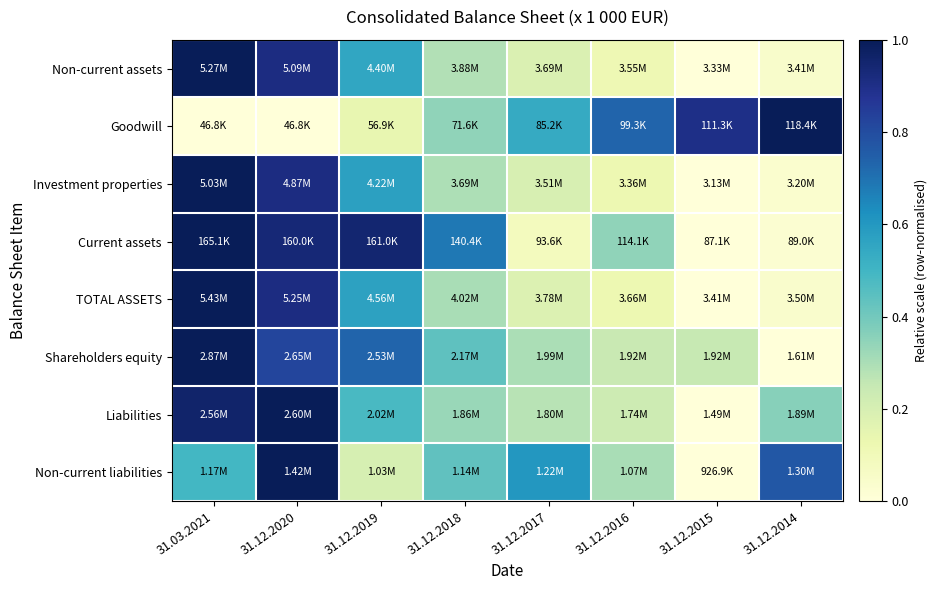

Reading left to right, extract all data points from this chart.

Non-current assets: 31.03.2021=1.0	31.12.2020=0.9	31.12.2019=0.6	31.12.2018=0.3	31.12.2017=0.2	31.12.2016=0.1	31.12.2015=0.0	31.12.2014=0.0
Goodwill: 31.03.2021=0.0	31.12.2020=0.0	31.12.2019=0.1	31.12.2018=0.3	31.12.2017=0.5	31.12.2016=0.7	31.12.2015=0.9	31.12.2014=1.0
Investment properties: 31.03.2021=1.0	31.12.2020=0.9	31.12.2019=0.6	31.12.2018=0.3	31.12.2017=0.2	31.12.2016=0.1	31.12.2015=0.0	31.12.2014=0.0
Current assets: 31.03.2021=1.0	31.12.2020=0.9	31.12.2019=0.9	31.12.2018=0.7	31.12.2017=0.1	31.12.2016=0.3	31.12.2015=0.0	31.12.2014=0.0
TOTAL ASSETS: 31.03.2021=1.0	31.12.2020=0.9	31.12.2019=0.6	31.12.2018=0.3	31.12.2017=0.2	31.12.2016=0.1	31.12.2015=0.0	31.12.2014=0.0
Shareholders equity: 31.03.2021=1.0	31.12.2020=0.8	31.12.2019=0.7	31.12.2018=0.4	31.12.2017=0.3	31.12.2016=0.2	31.12.2015=0.2	31.12.2014=0.0
Liabilities: 31.03.2021=1.0	31.12.2020=1.0	31.12.2019=0.5	31.12.2018=0.3	31.12.2017=0.3	31.12.2016=0.2	31.12.2015=0.0	31.12.2014=0.4
Non-current liabilities: 31.03.2021=0.5	31.12.2020=1.0	31.12.2019=0.2	31.12.2018=0.4	31.12.2017=0.6	31.12.2016=0.3	31.12.2015=0.0	31.12.2014=0.8